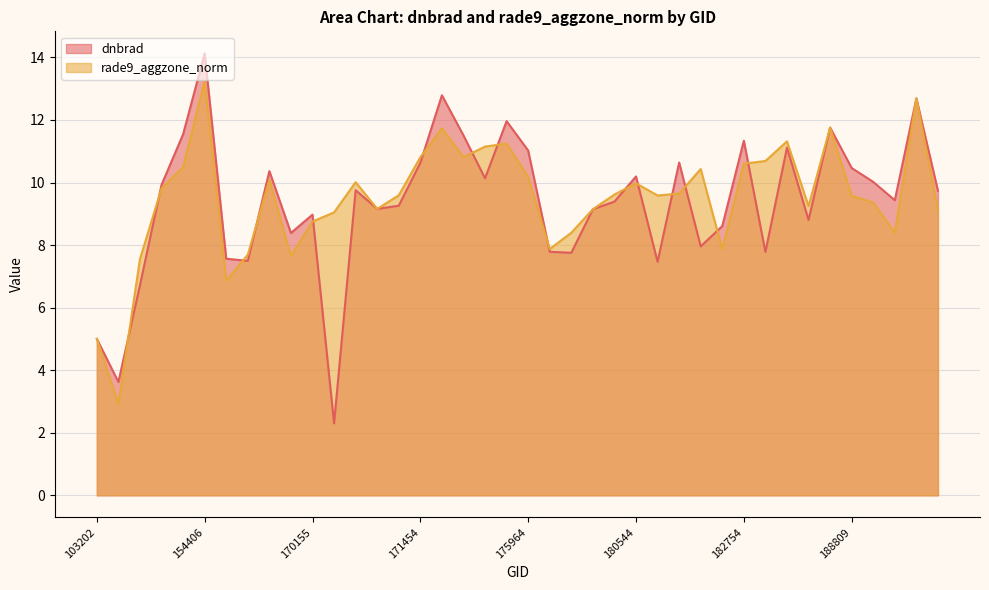

The value of rade9_aggzone_norm at 182958 is 11.3. True or false?

True